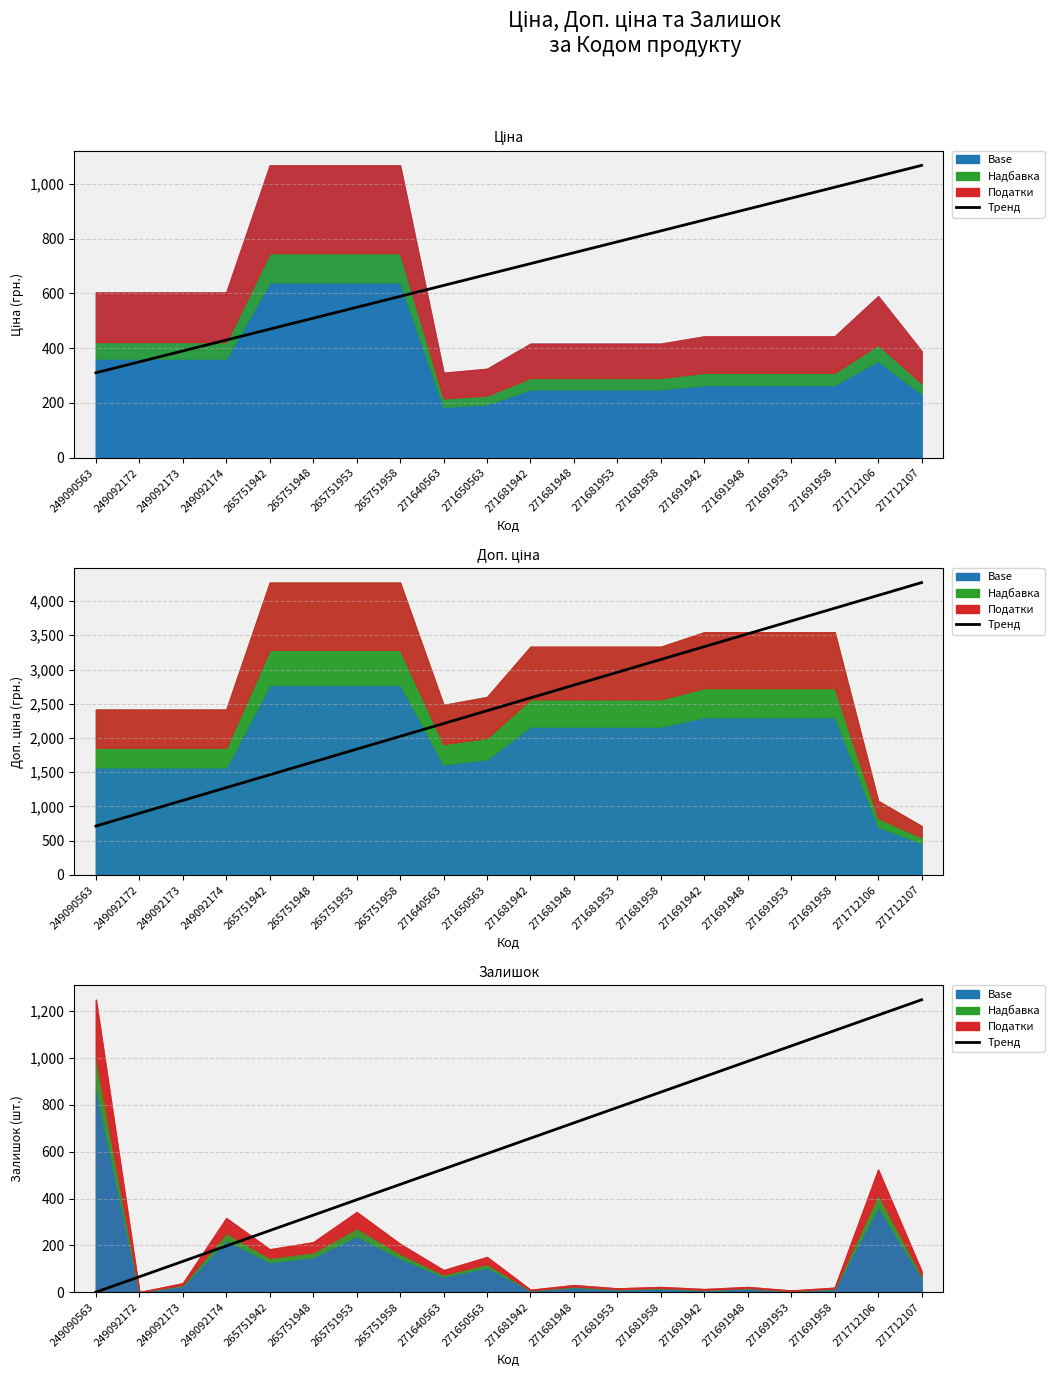

How many lines are shown in the chart?

1